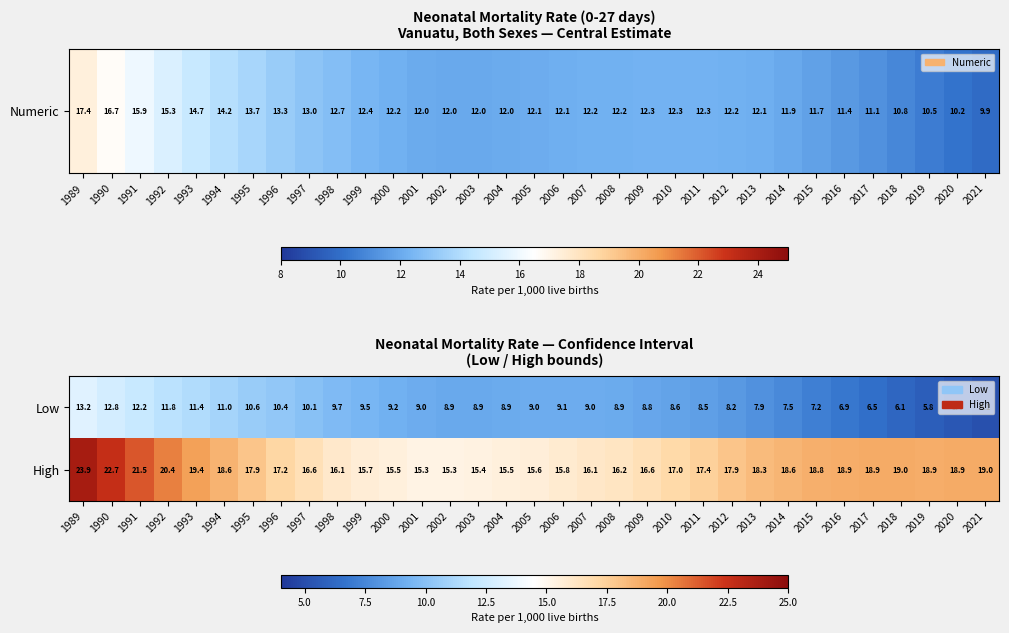

What is the difference between the second highest and second lowest values in the Low series?

7.4